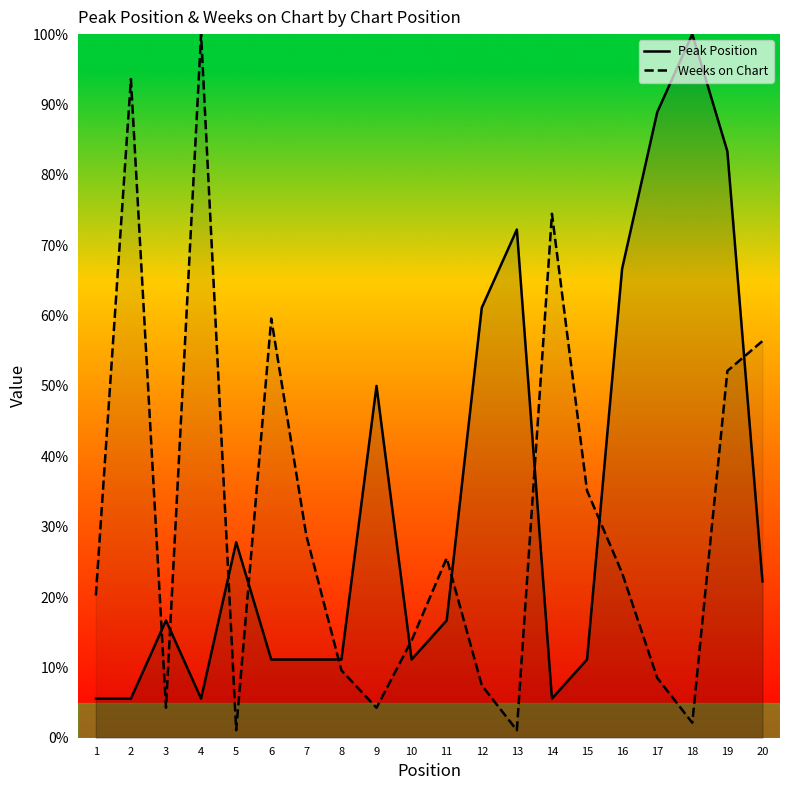

The Peak Position series shows 50.0 at 9. True or false?

True